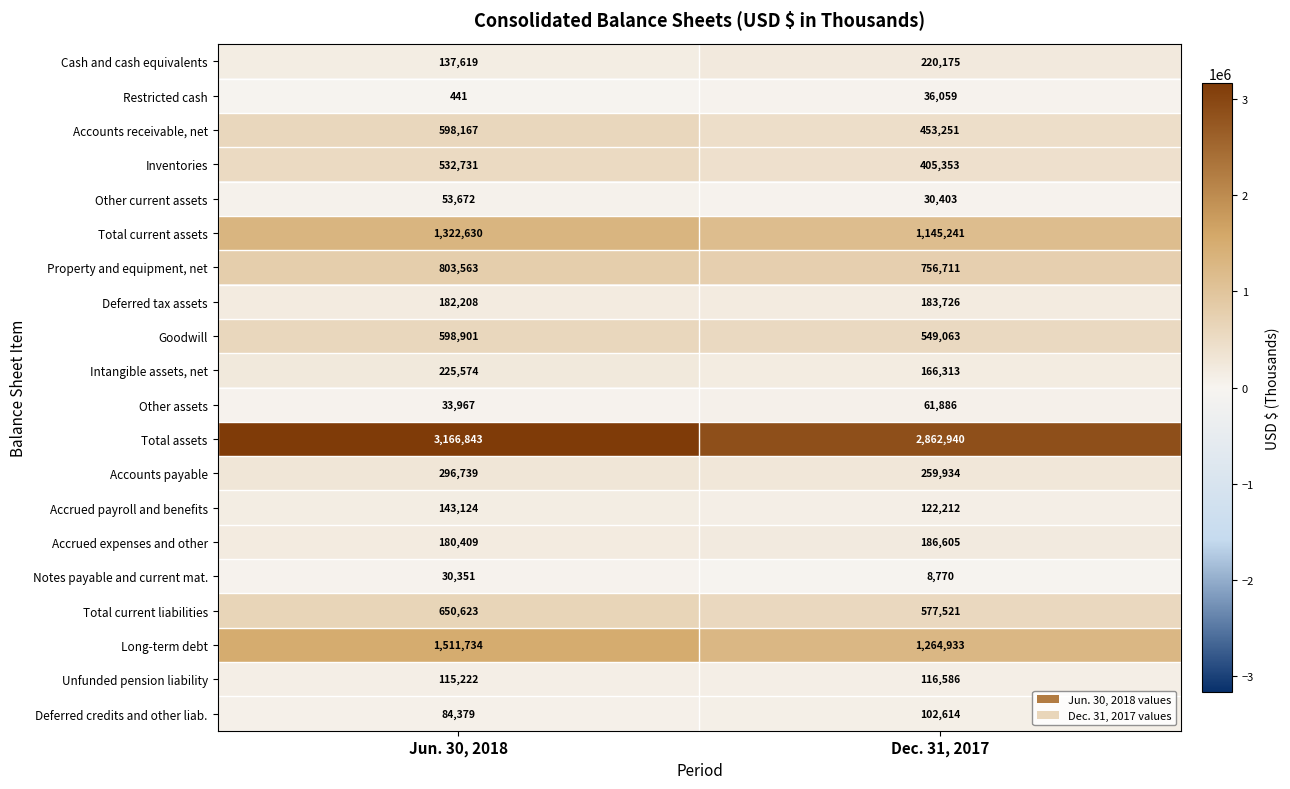

Rank the series by their maximum value, from lowest to highest.

Notes payable and current mat., Restricted cash, Other current assets, Other assets, Deferred credits and other liab., Unfunded pension liability, Accrued payroll and benefits, Deferred tax assets, Accrued expenses and other, Cash and cash equivalents, Intangible assets, net, Accounts payable, Inventories, Accounts receivable, net, Goodwill, Total current liabilities, Property and equipment, net, Total current assets, Long-term debt, Total assets